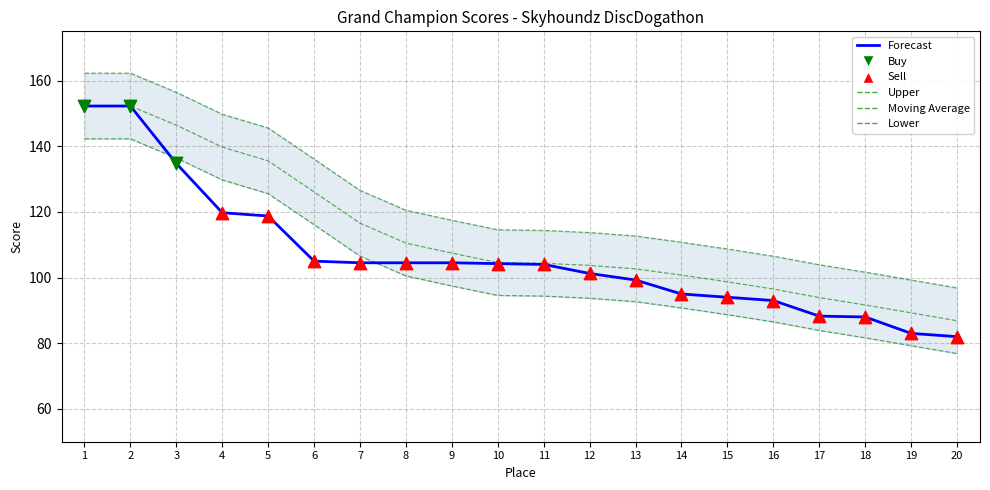

Which series has the largest Y range (max minus min)?

Forecast